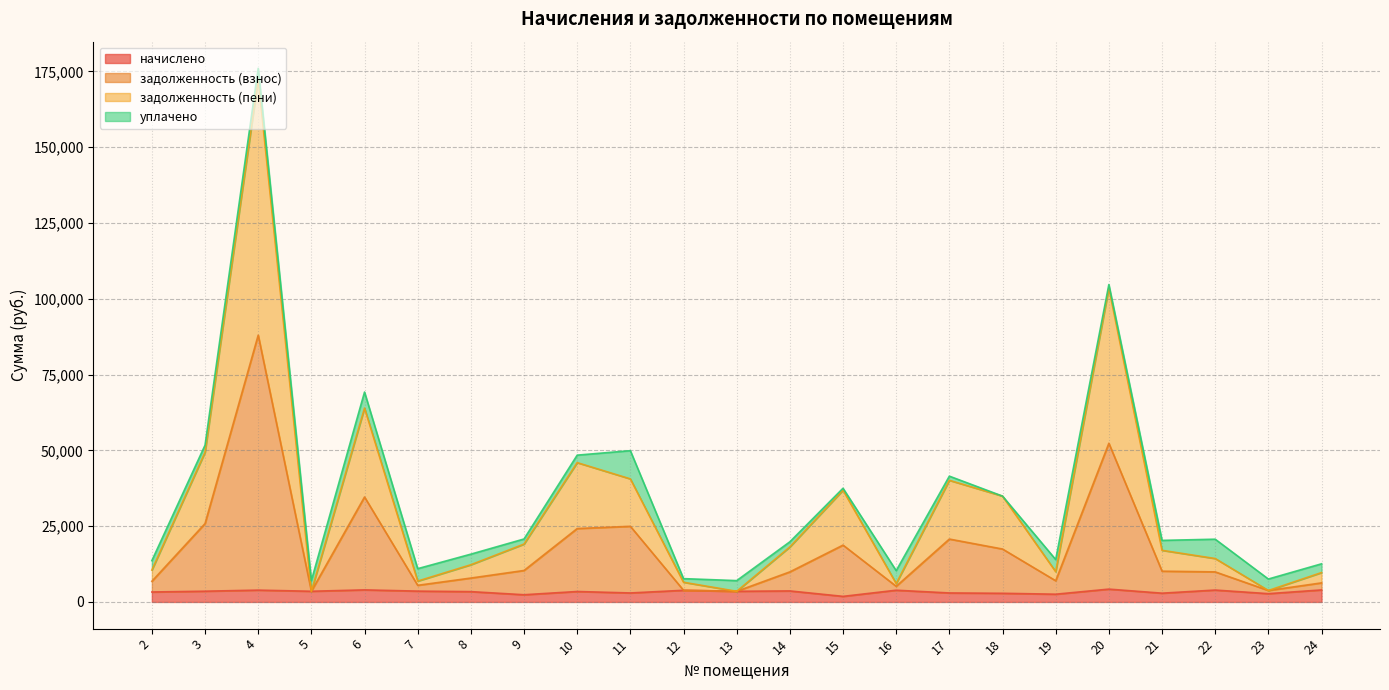

At which category is the sum across all series the highest?

4